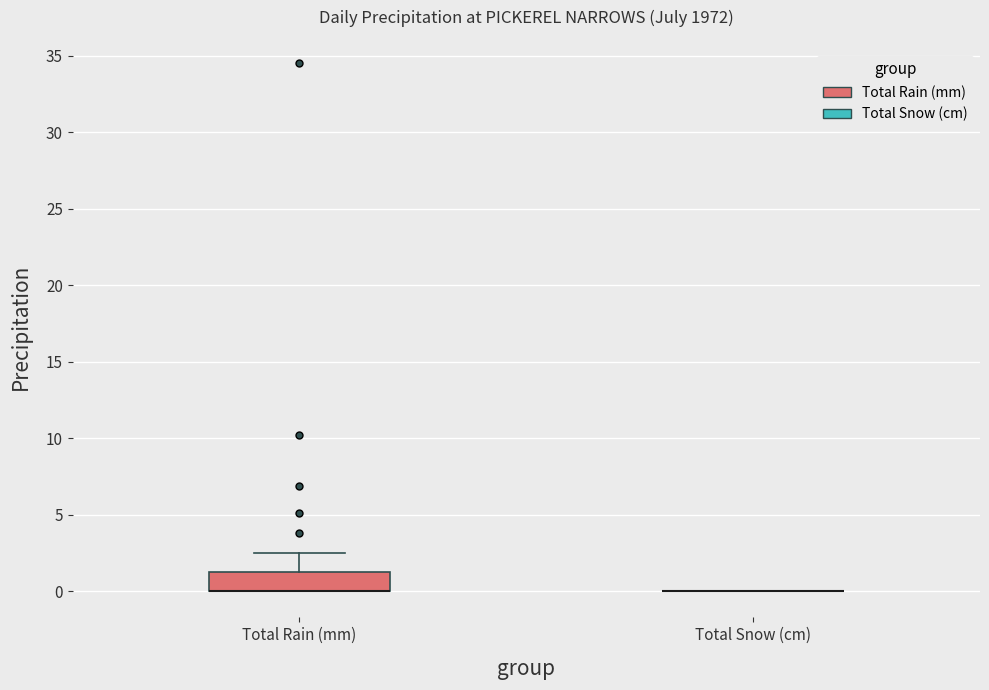

Reading left to right, transcribe this box plot: for each box, give where its median line is, the range the box spans, and where its two whiskers end, as read against the y-axis. The values are not printed on the chart, so give them approximately, as read against the axis.

Total Rain (mm): median 0.0 (drawn on the box's lower edge), box 0.0 to 1.5, whiskers 0.0 to 2.5
Total Snow (cm): box collapsed to a line at 0.0, whiskers 0.0 to 0.0